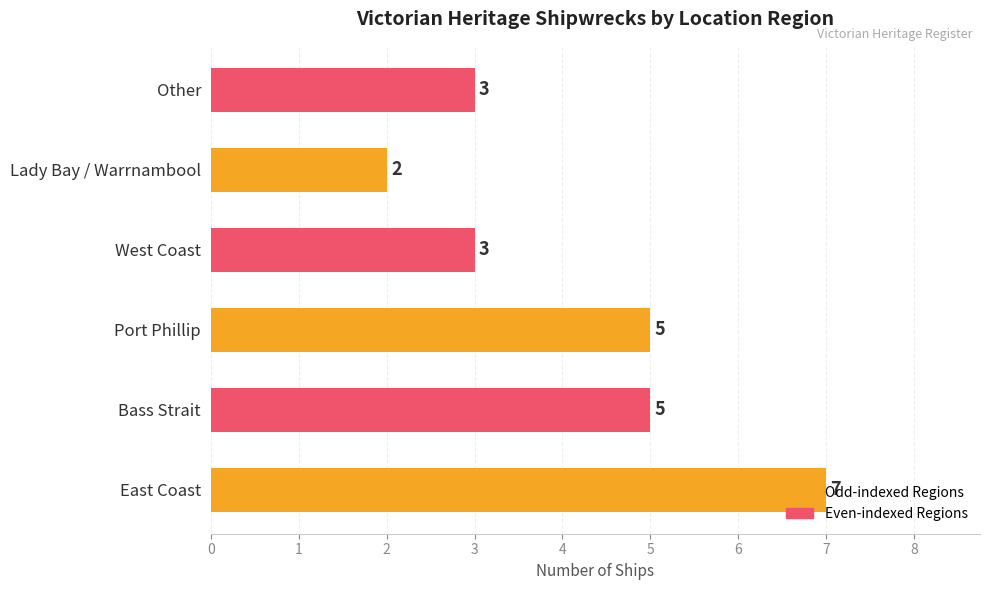

Approximately how many times larger is the value at West Coast compared to Other?

1.0